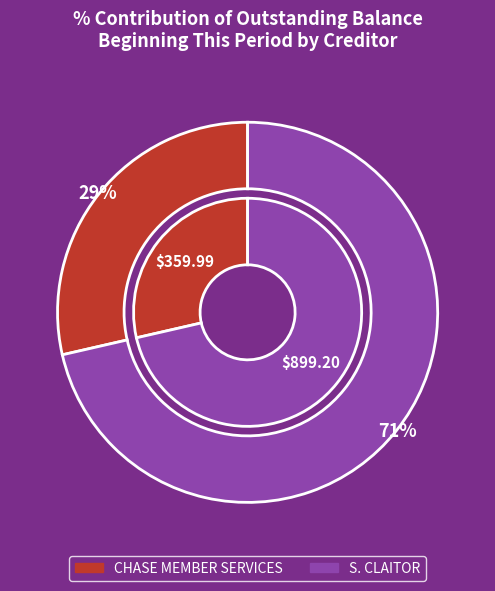

What is the ratio of the value at CHASE MEMBER SERVICES to the value at S. CLAITOR?

0.4